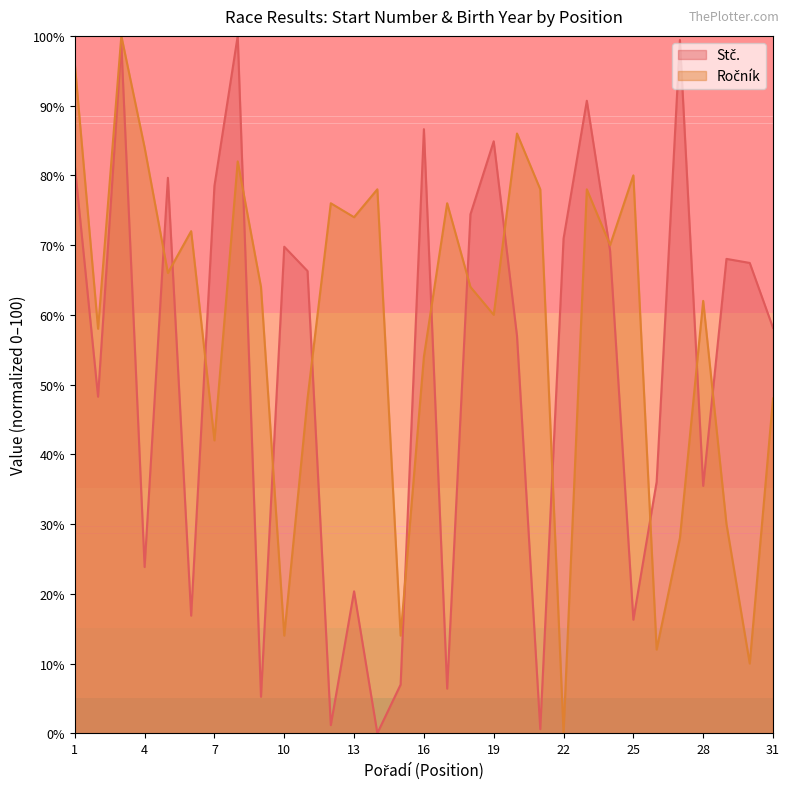

The value of Ročník at 4 is 84.0. True or false?

True